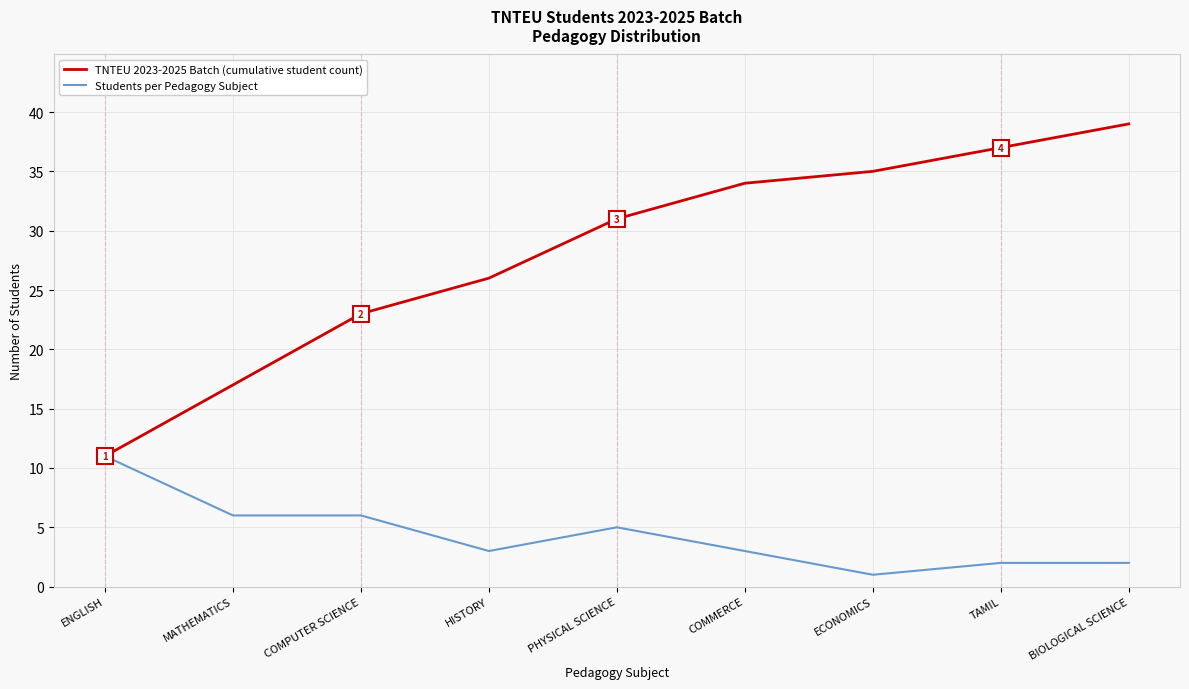

Between ENGLISH and ECONOMICS, which series saw the biggest shift?

TNTEU 2023-2025 Batch (cumulative student count)